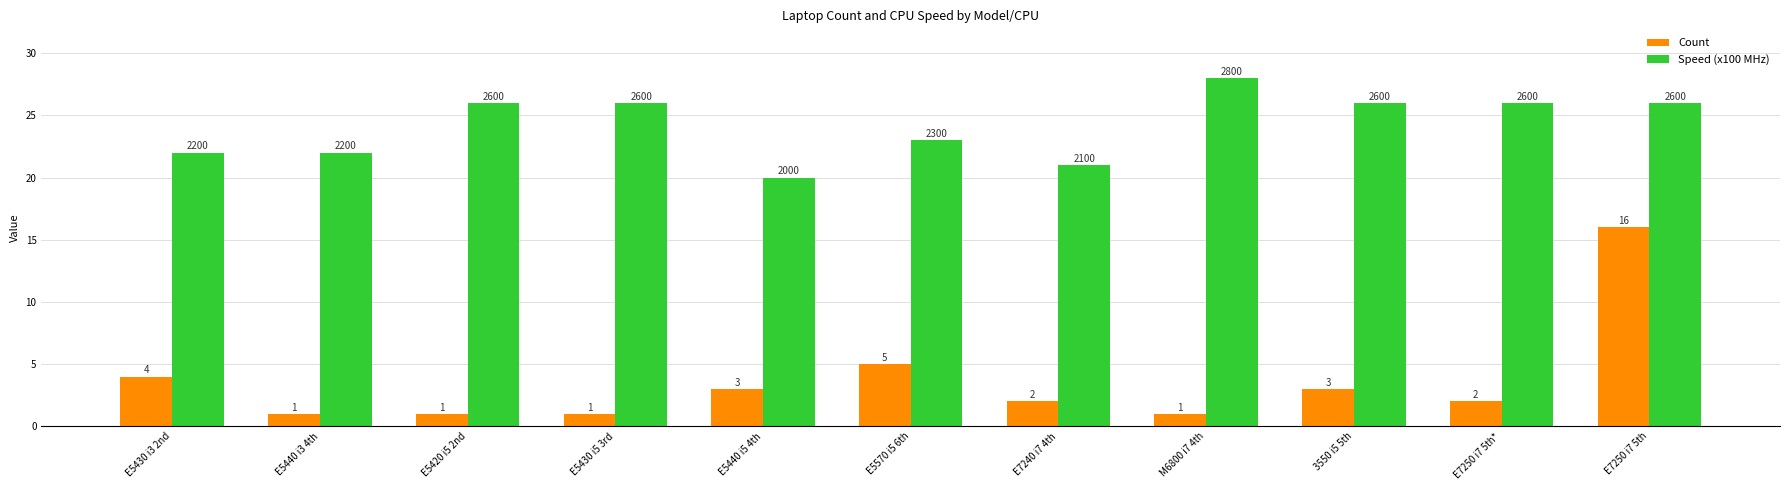

At which category is the sum across all series the highest?

E7250 i7 5th